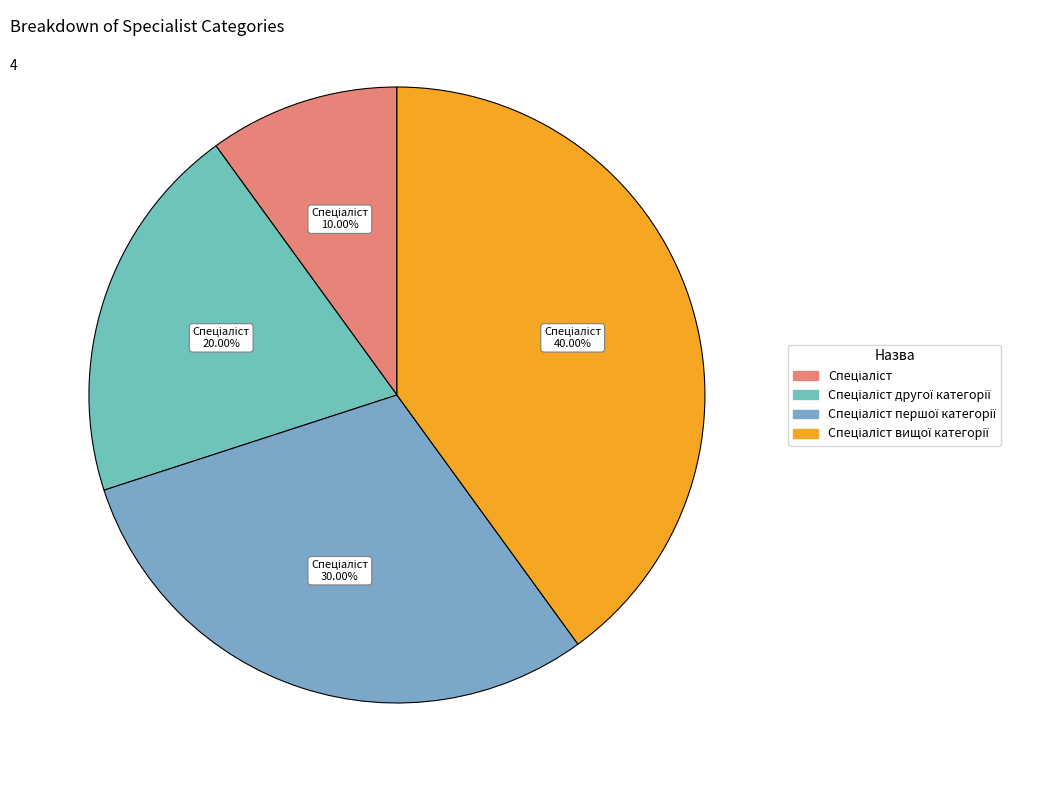

How many segments does this pie chart have?

4